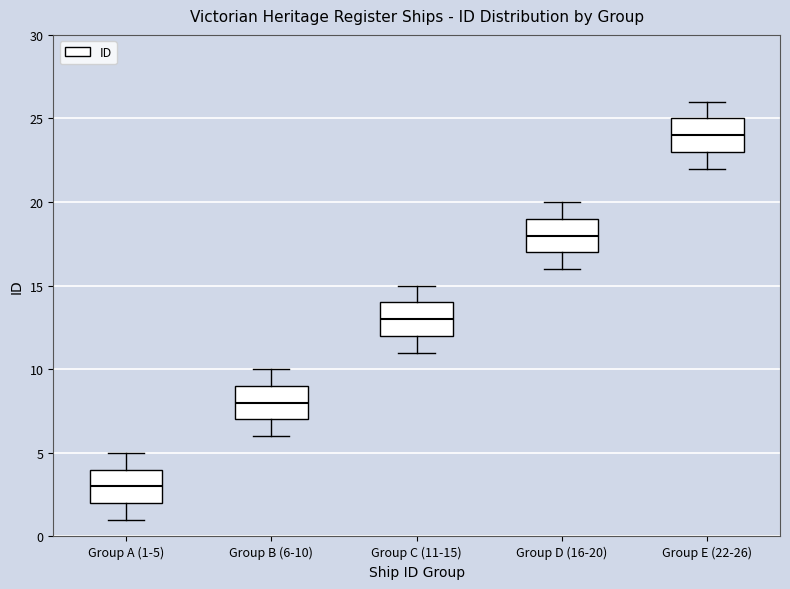

Reading left to right, read every box against the y-axis: the position of its median line, the range the box covers, and the ends of its whiskers. The values are not printed on the chart, so give them approximately, as read against the axis.

Group A (1-5): median 3, box 2 to 4, whiskers 1 to 5
Group B (6-10): median 8, box 7 to 9, whiskers 6 to 10
Group C (11-15): median 13, box 12 to 14, whiskers 11 to 15
Group D (16-20): median 18, box 17 to 19, whiskers 16 to 20
Group E (22-26): median 24, box 23 to 25, whiskers 22 to 26